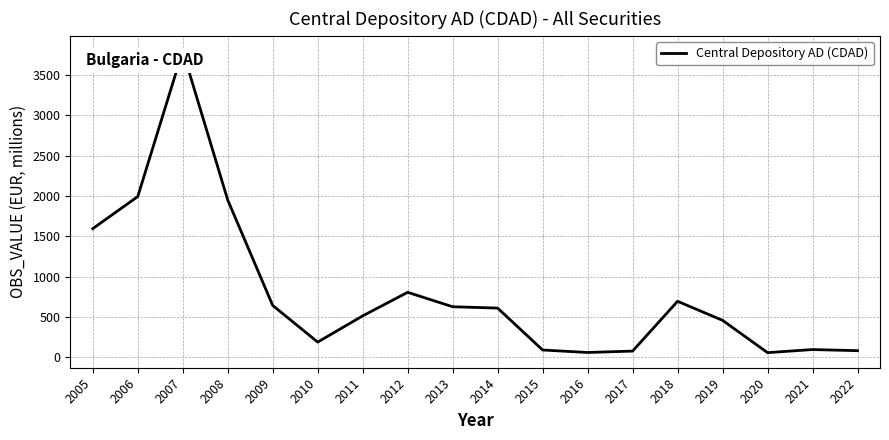

The chart shows a value of 217.9 at 2011. True or false?

False